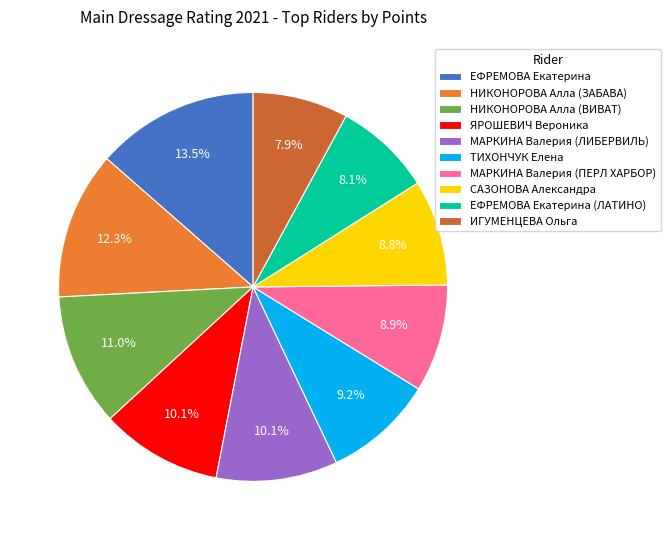

Between ИГУМЕНЦЕВА Ольга and ЯРОШЕВИЧ Вероника, which is larger?

ЯРОШЕВИЧ Вероника